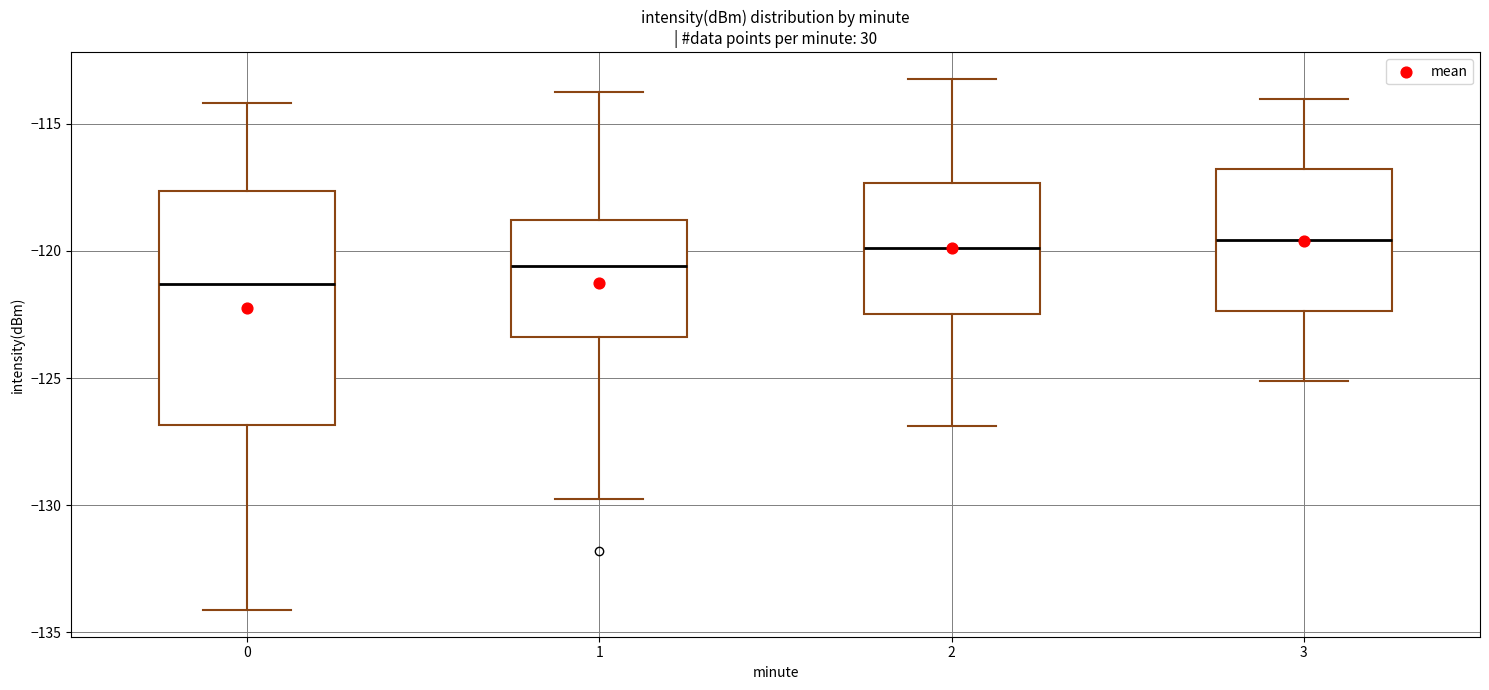

Reading left to right, read every box against the y-axis: the position of its median line, the range the box covers, and the ends of its whiskers. The values are not printed on the chart, so give them approximately, as read against the axis.

0: median -121.5, box -127.0 to -117.5, whiskers -134.0 to -114.0
1: median -120.5, box -123.5 to -119.0, whiskers -129.5 to -114.0
2: median -120.0, box -122.5 to -117.5, whiskers -127.0 to -113.0
3: median -119.5, box -122.5 to -117.0, whiskers -125.0 to -114.0